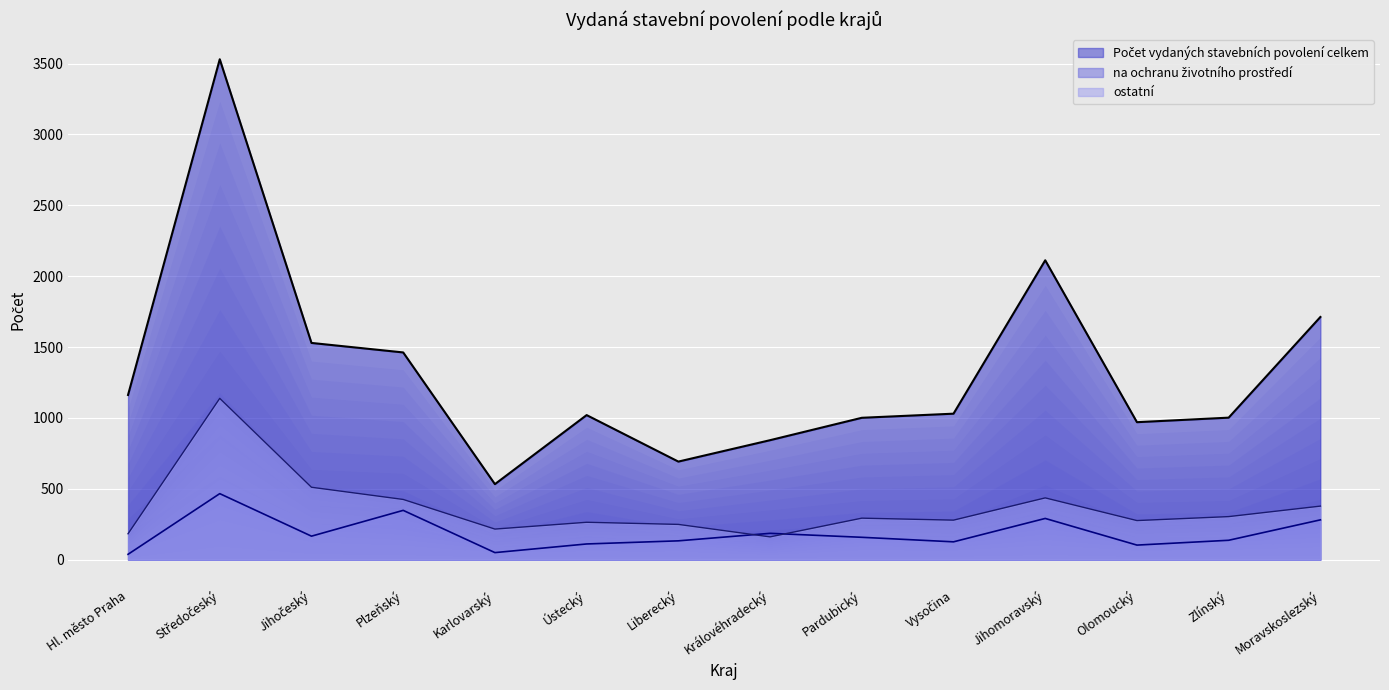

At which label does na ochranu životního prostředí first exceed 158?

Středočeský